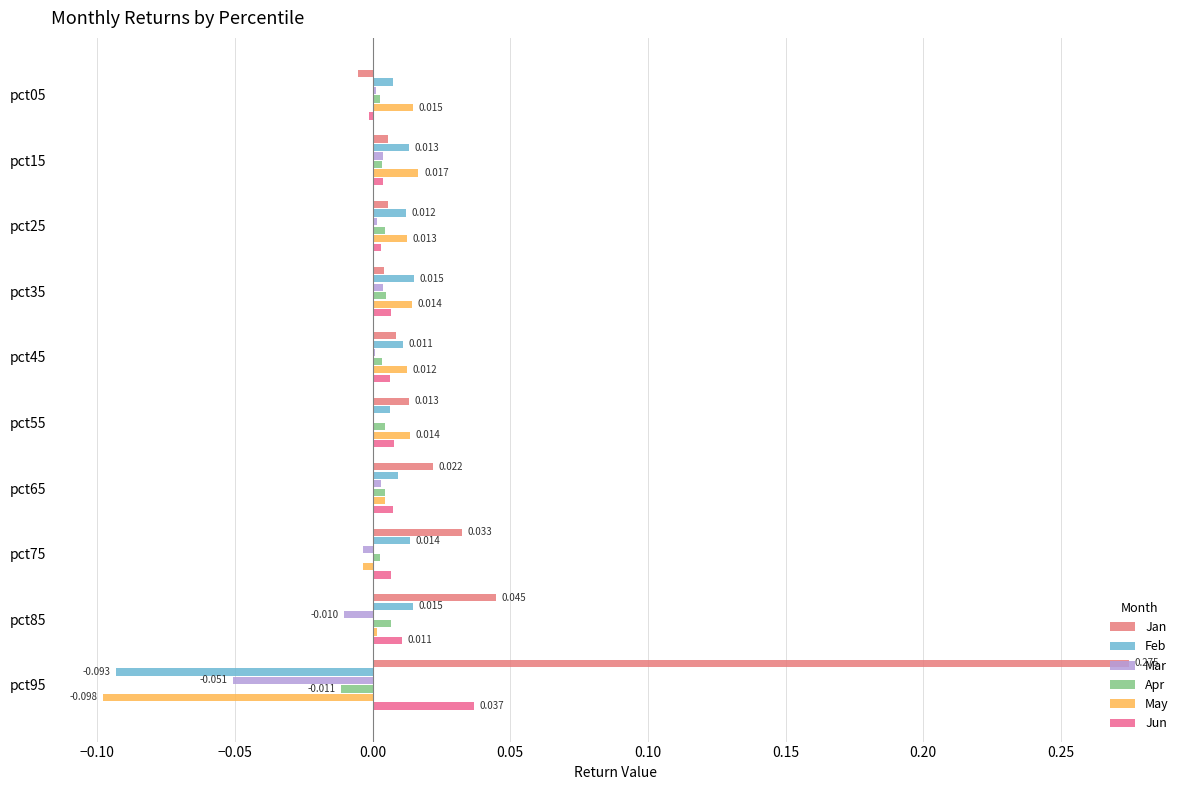

How many series are shown in this chart?

6